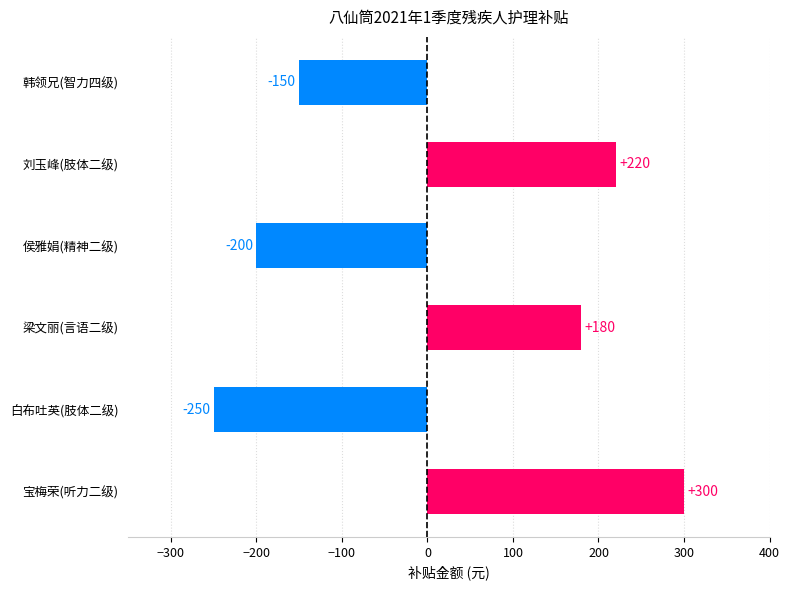

At which category does the chart reach its peak across all series?

宝梅荣(听力二级)